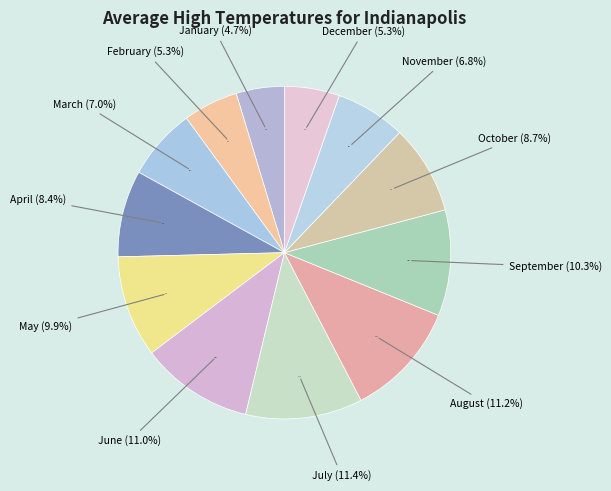

The September slice represents 16% of the pie. True or false?

False